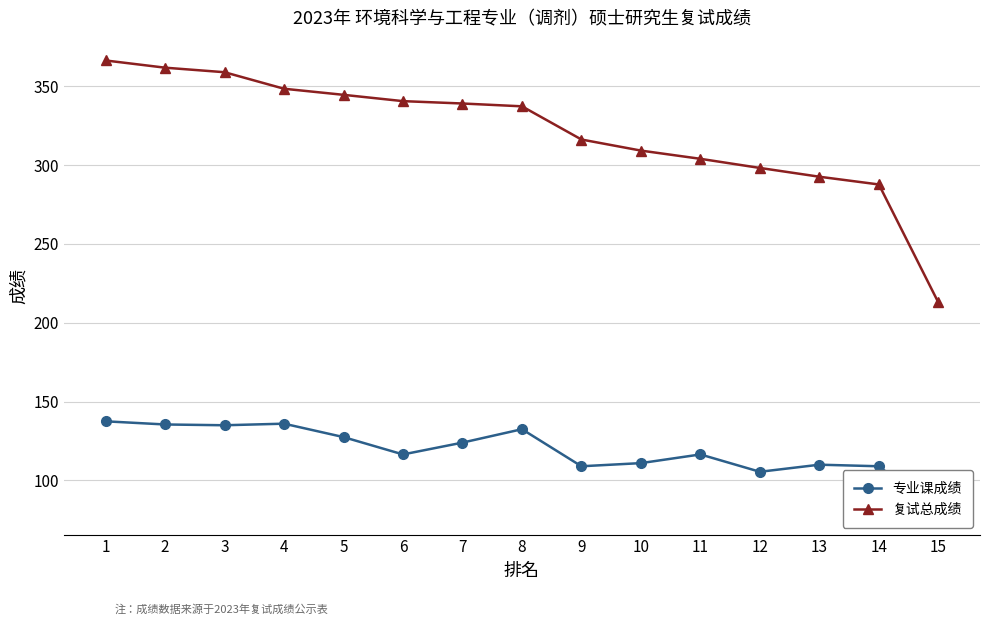

Is the value of 专业课成绩 at 10 greater than the value of 复试总成绩 at 4?

No